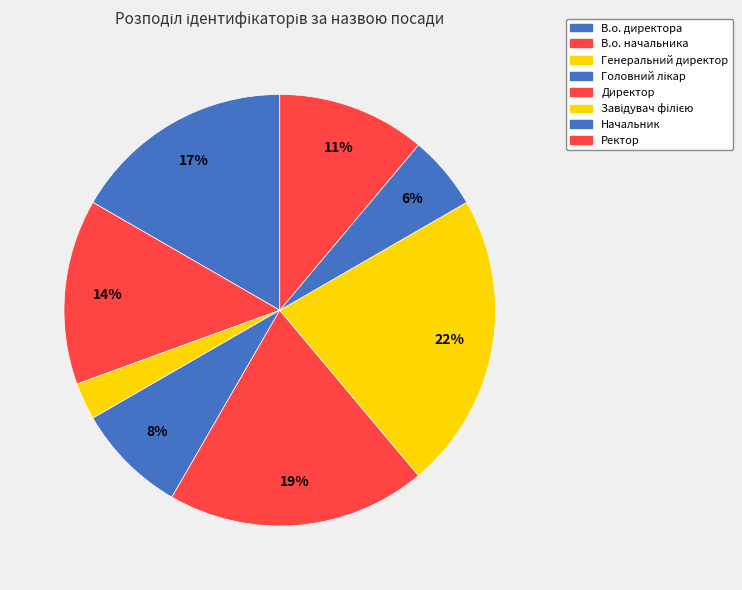

Count the number of slices in the pie.

8